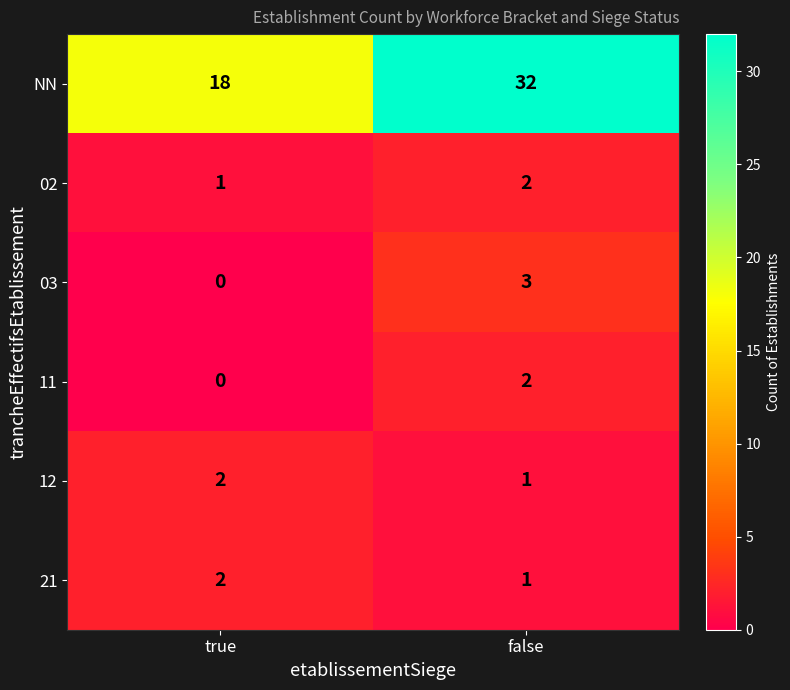

Which series has the widest spread of values?

NN